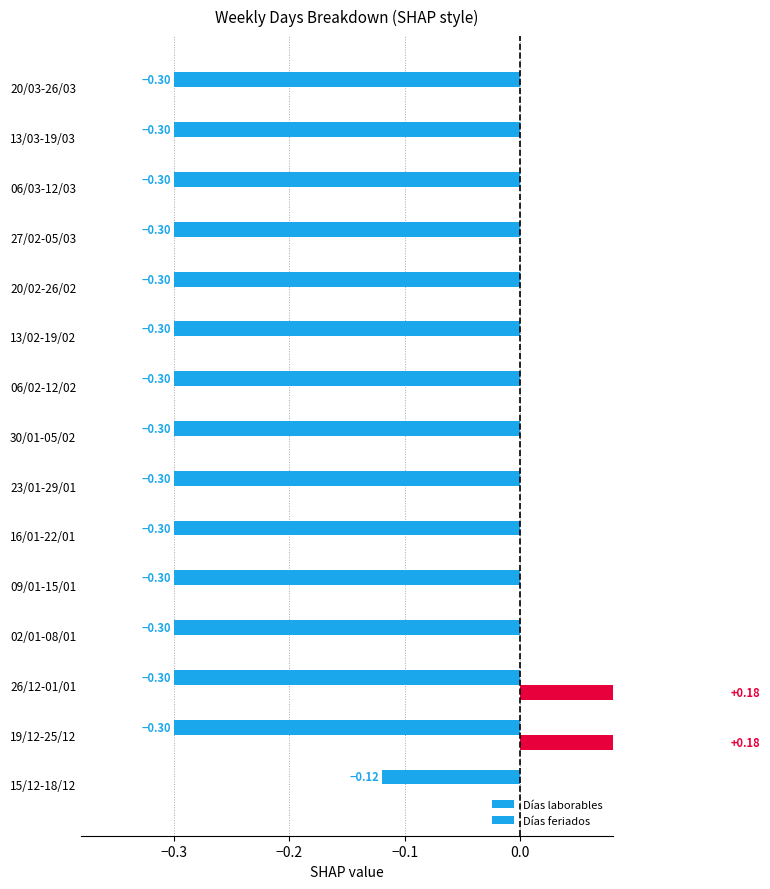

How many values in the Días feriados series exceed 0?

2